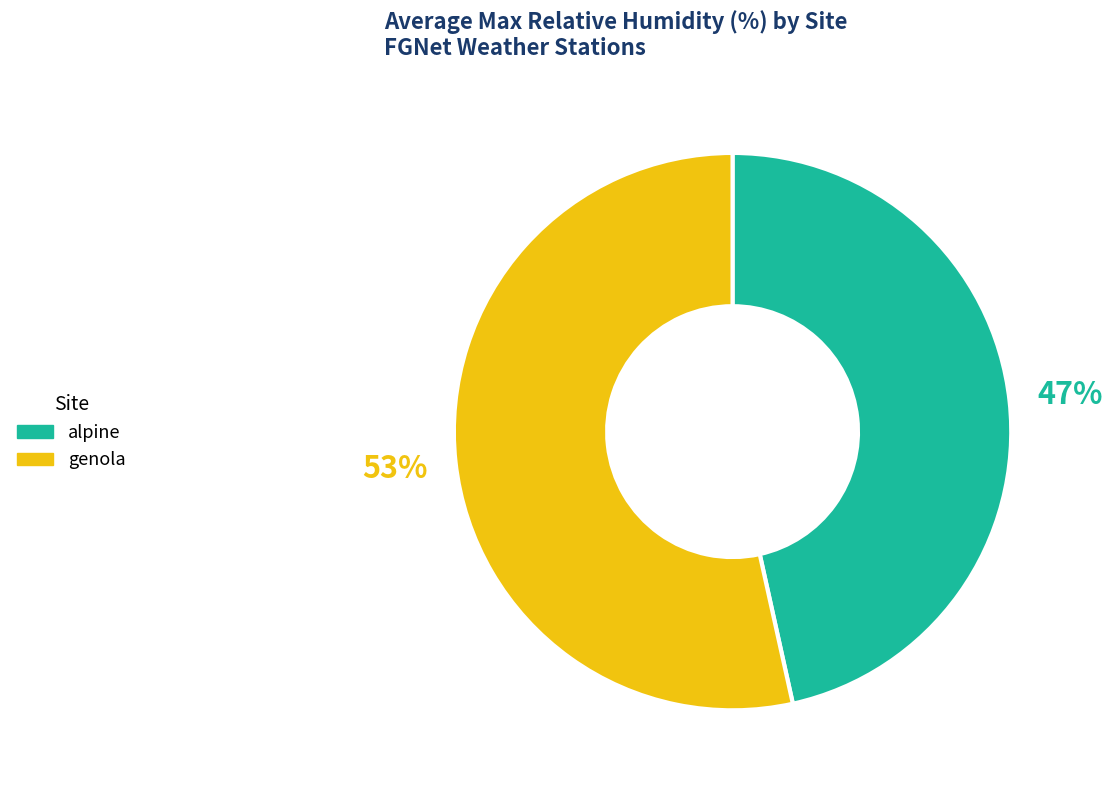

Which category has the biggest portion of the pie?

genola